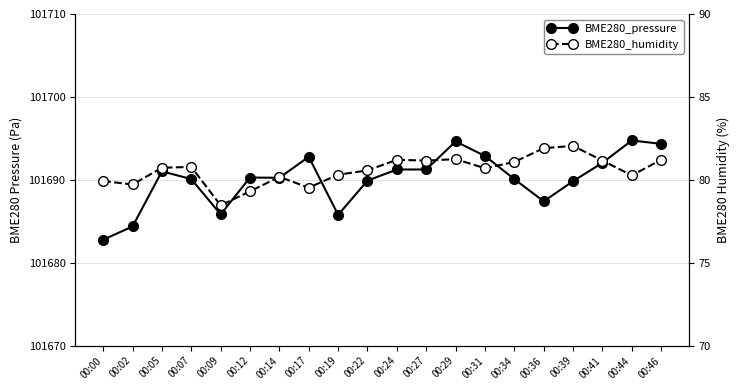

The BME280_humidity series shows 80.2 at 00:14. True or false?

True